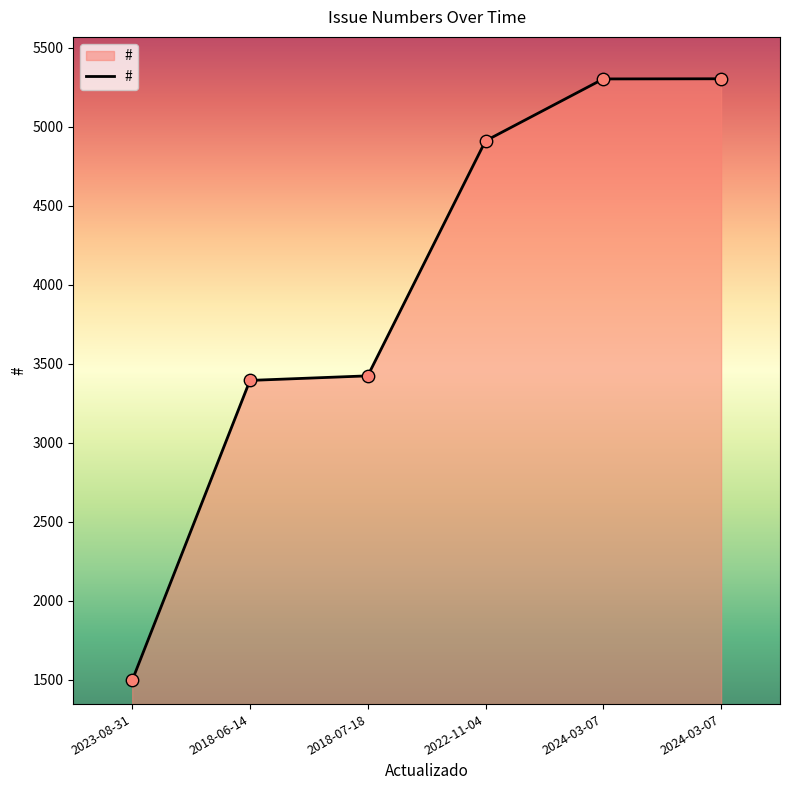

Which has a higher value, 2023-08-31 or 2022-11-04?

2022-11-04